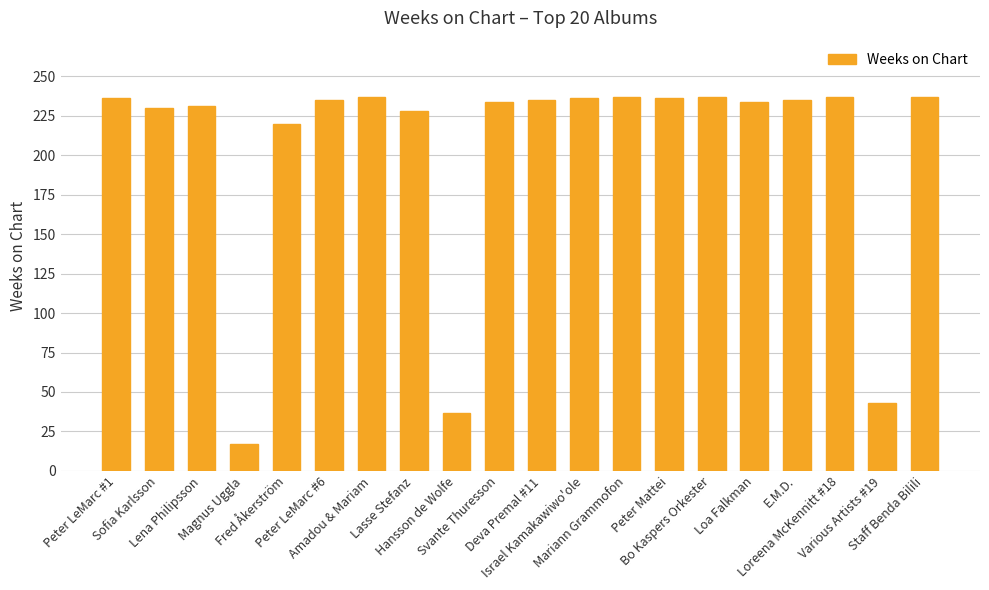

What is the smallest value displayed?

17